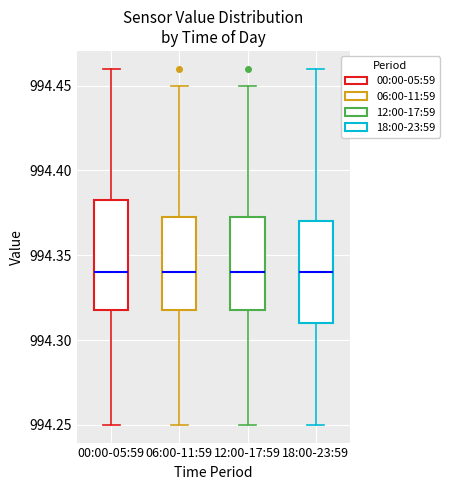

Reading left to right, read every box against the y-axis: the position of its median line, the range the box covers, and the ends of its whiskers. The values are not printed on the chart, so give them approximately, as read against the axis.

00:00-05:59: median 994.340, box 994.320 to 994.385, whiskers 994.250 to 994.460
06:00-11:59: median 994.340, box 994.320 to 994.375, whiskers 994.250 to 994.450
12:00-17:59: median 994.340, box 994.320 to 994.375, whiskers 994.250 to 994.450
18:00-23:59: median 994.340, box 994.310 to 994.370, whiskers 994.250 to 994.460